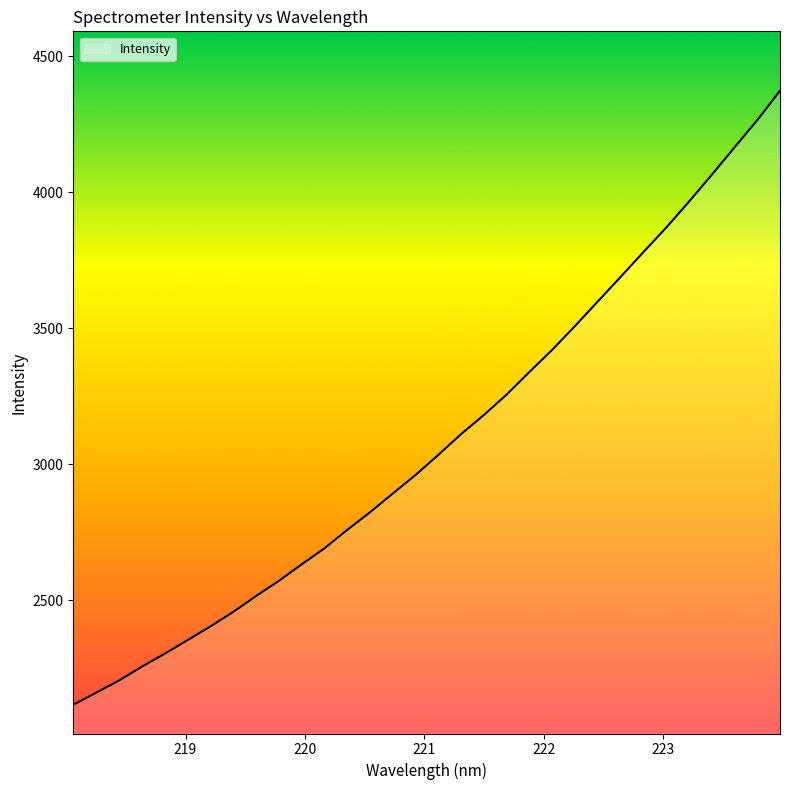

What is the difference between the maximum and minimum values?

2257.6